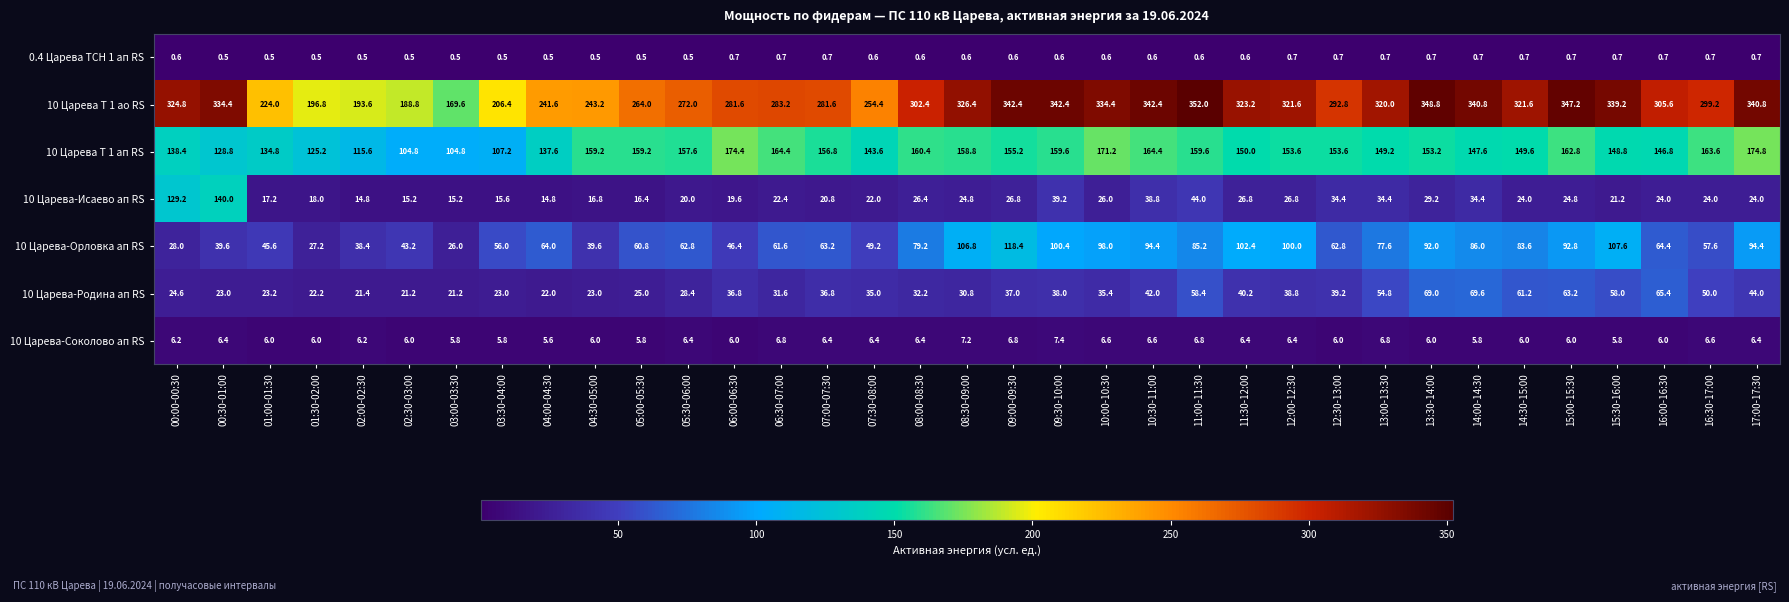

At which category is the sum across all series the highest?

11:00-11:30